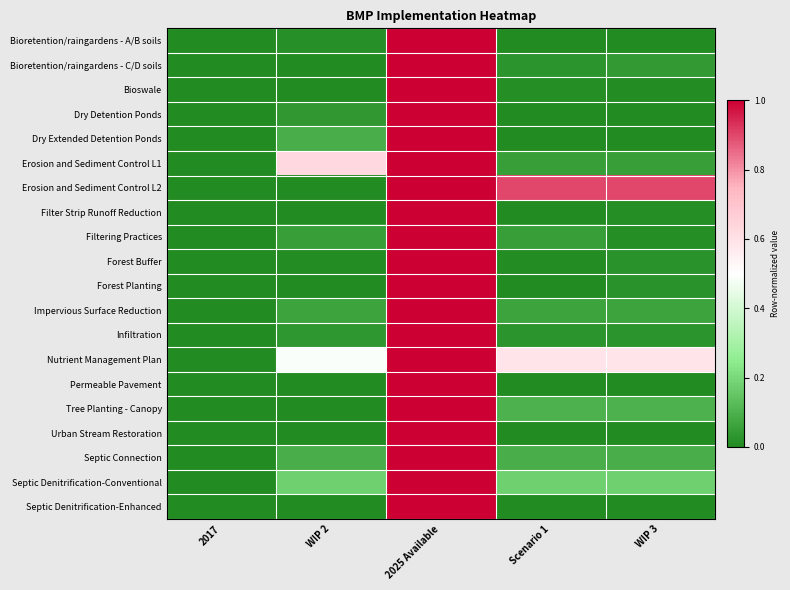

Rank the series at 2025 Available from lowest to highest value.

Bioretention/raingardens - A/B soils, Bioretention/raingardens - C/D soils, Bioswale, Dry Detention Ponds, Dry Extended Detention Ponds, Erosion and Sediment Control L1, Erosion and Sediment Control L2, Filter Strip Runoff Reduction, Filtering Practices, Forest Buffer, Forest Planting, Impervious Surface Reduction, Infiltration, Nutrient Management Plan, Permeable Pavement, Tree Planting - Canopy, Urban Stream Restoration, Septic Connection, Septic Denitrification-Conventional, Septic Denitrification-Enhanced